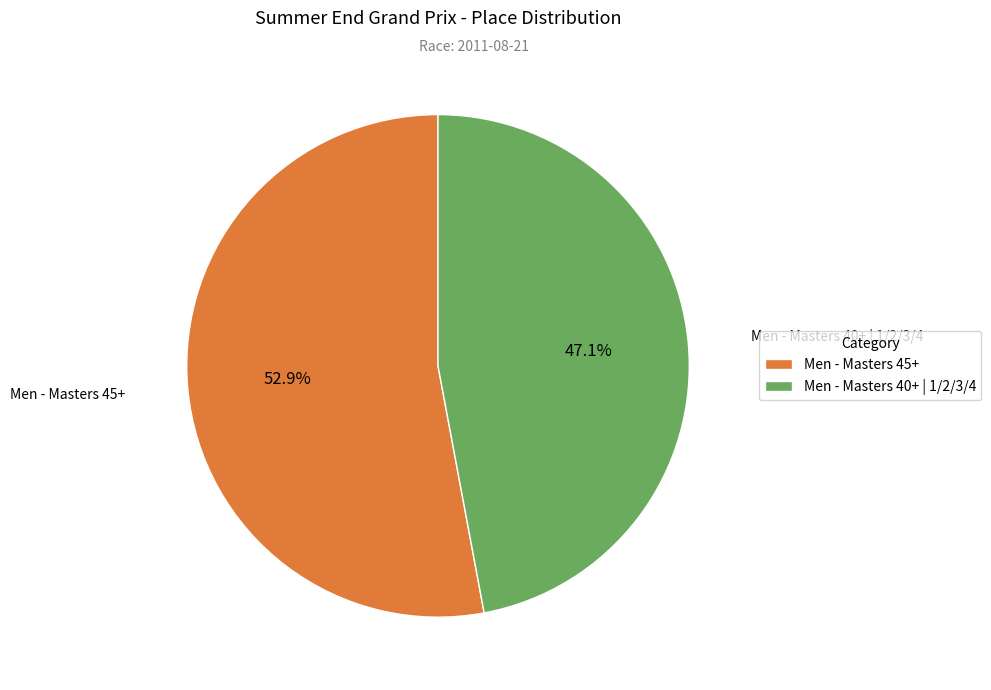

Is it true that Men - Masters 45+ is 53% of the pie?

True